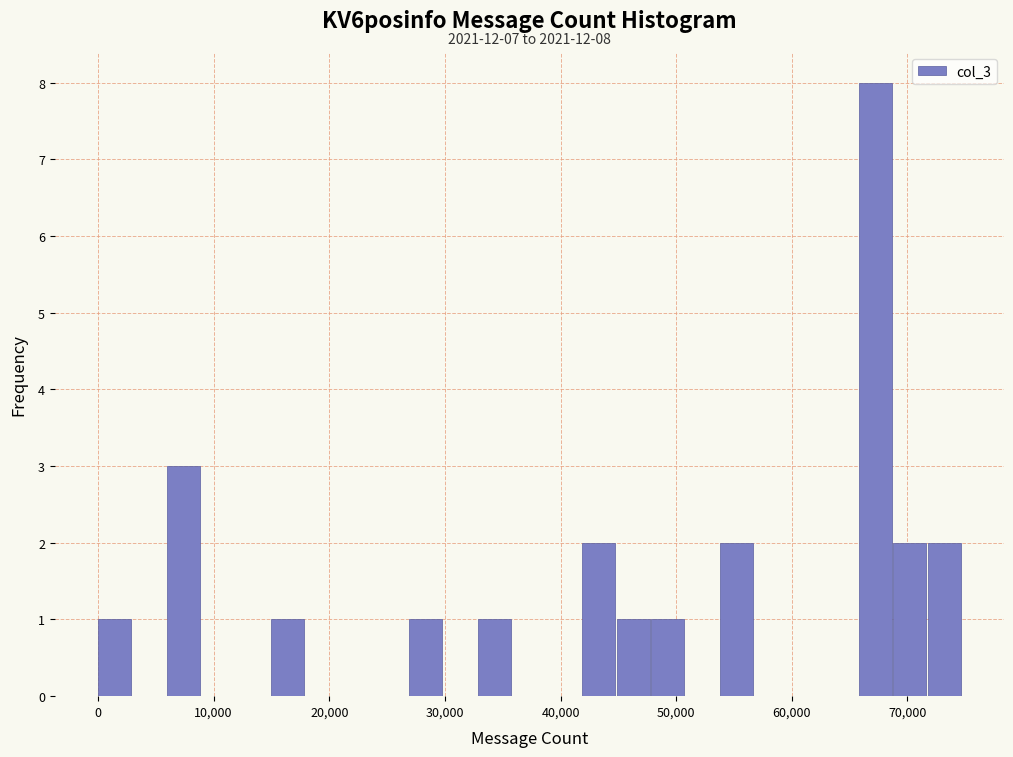

Around what value on the x-axis is the tallest bar? Give the approximate position of its centre, as read against the axis.

67000